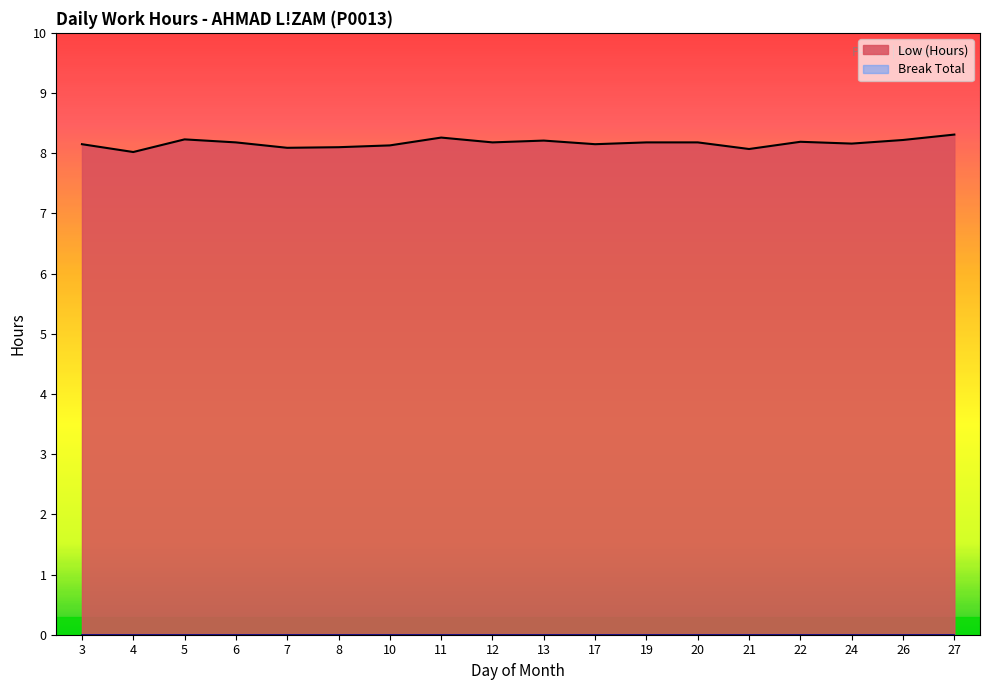

What is the change in value from 20 to 21?

-0.1